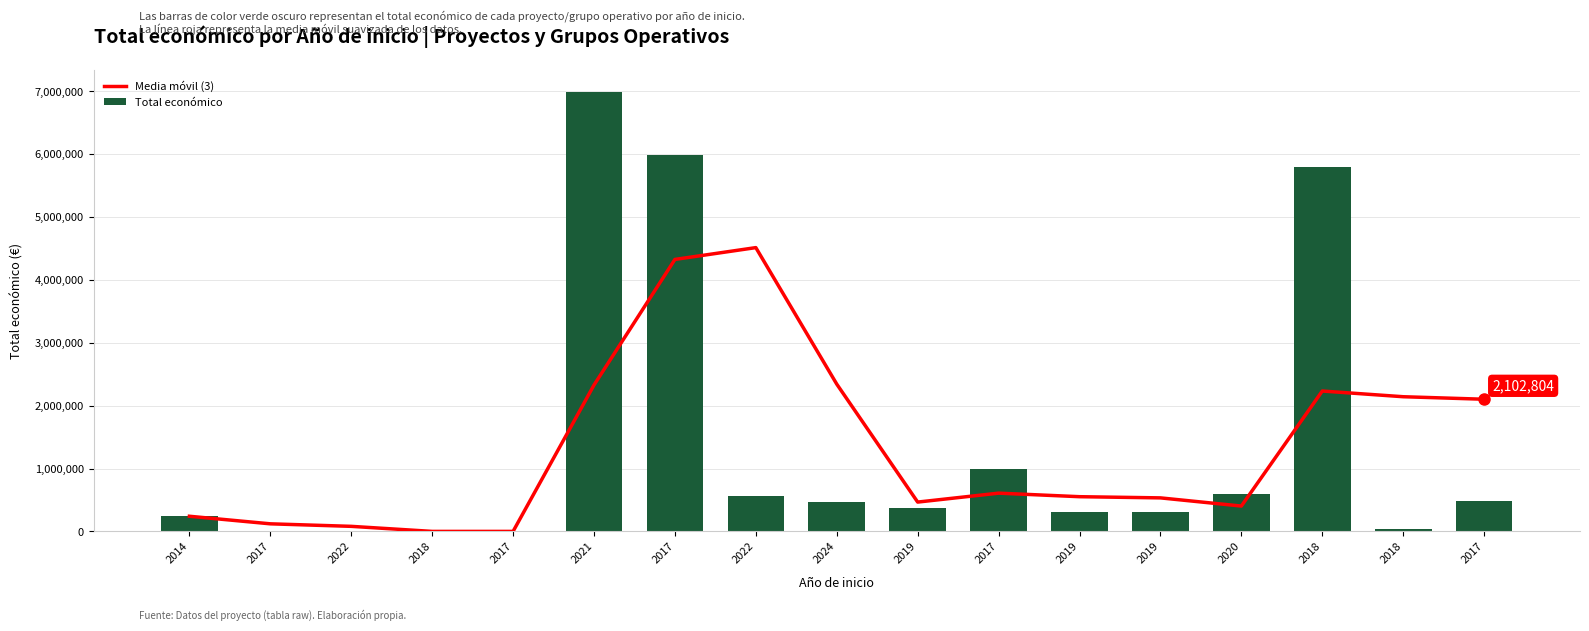

At which label does Total económico first exceed 365045?

2021